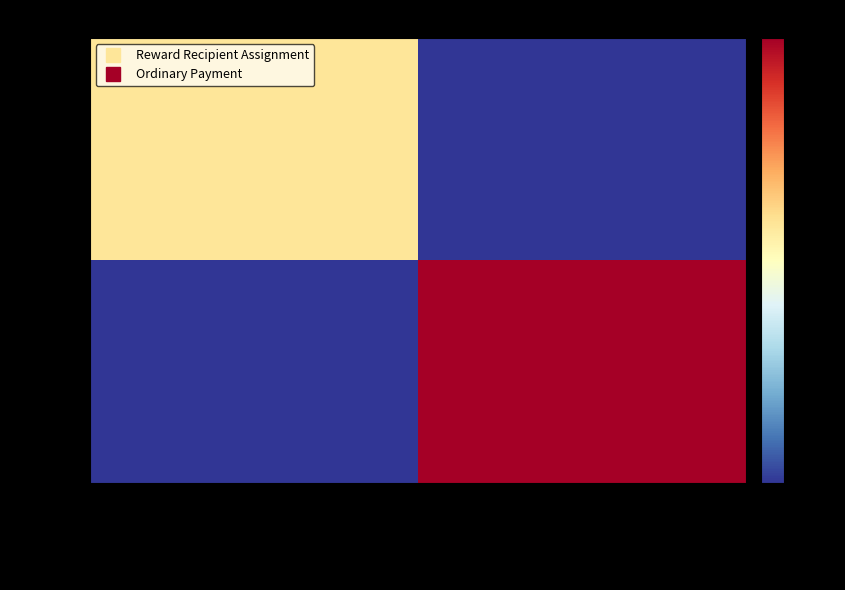

At how many categories does at least one series exceed 16093918074325647360?

1